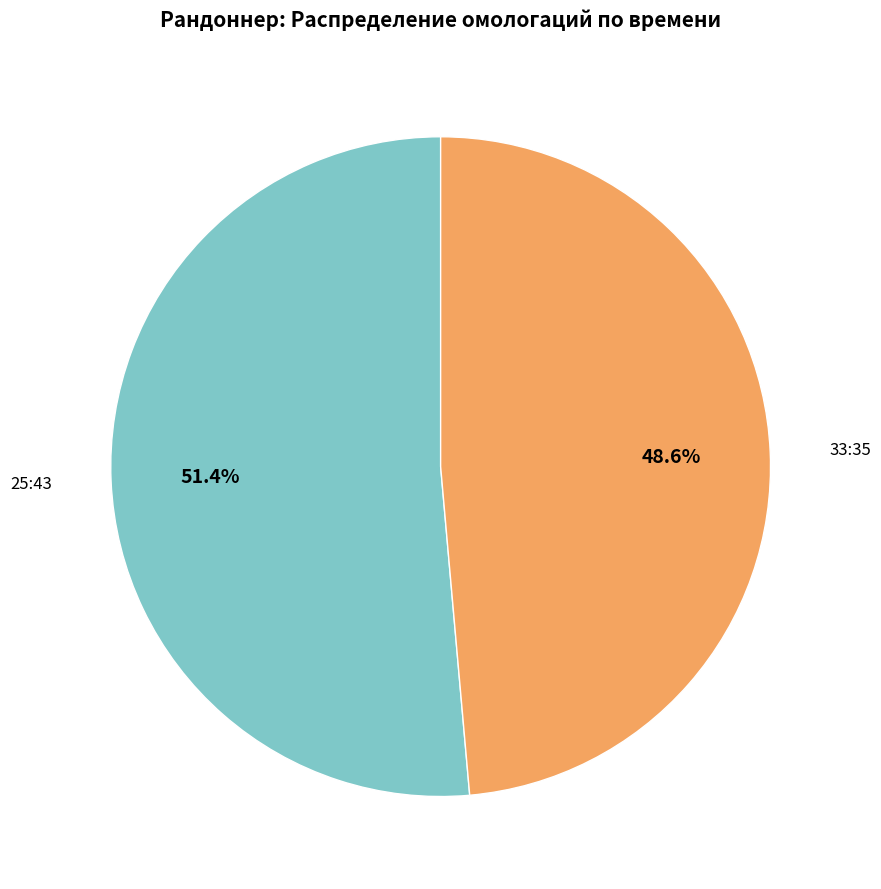

Is 33:35 the majority of the pie?

No